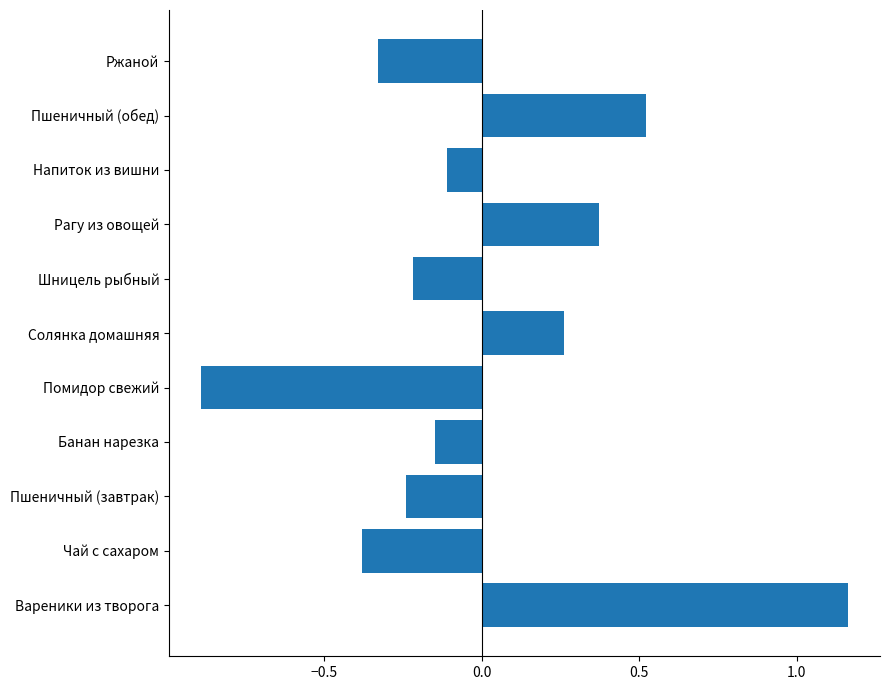

How many positive values are there?

4